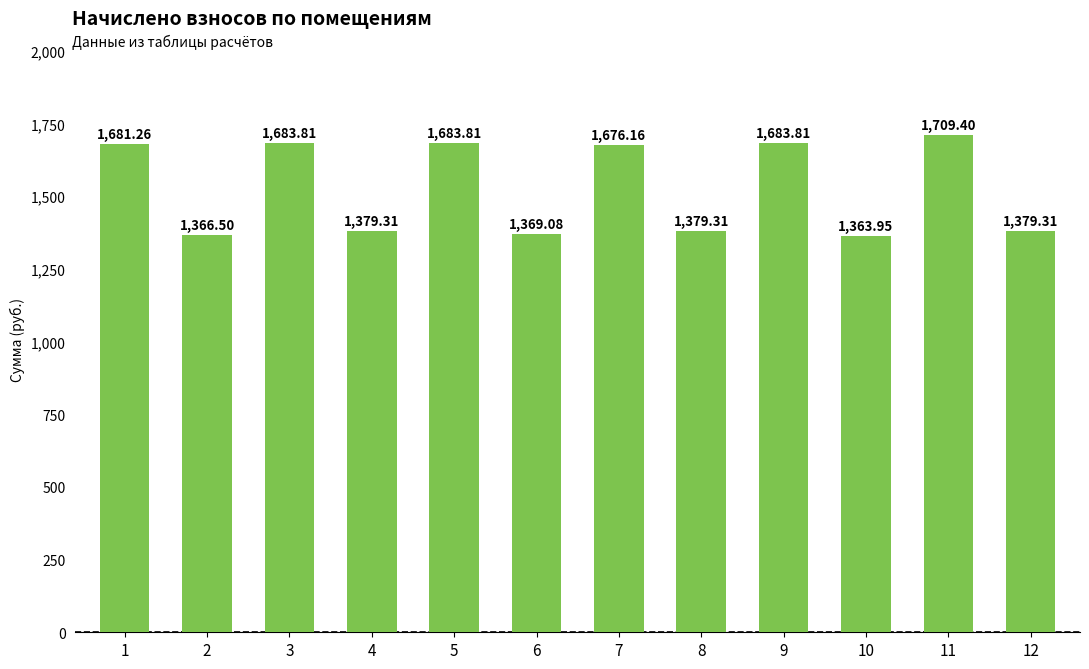

What is the change in value from 4 to 10?

-15.4